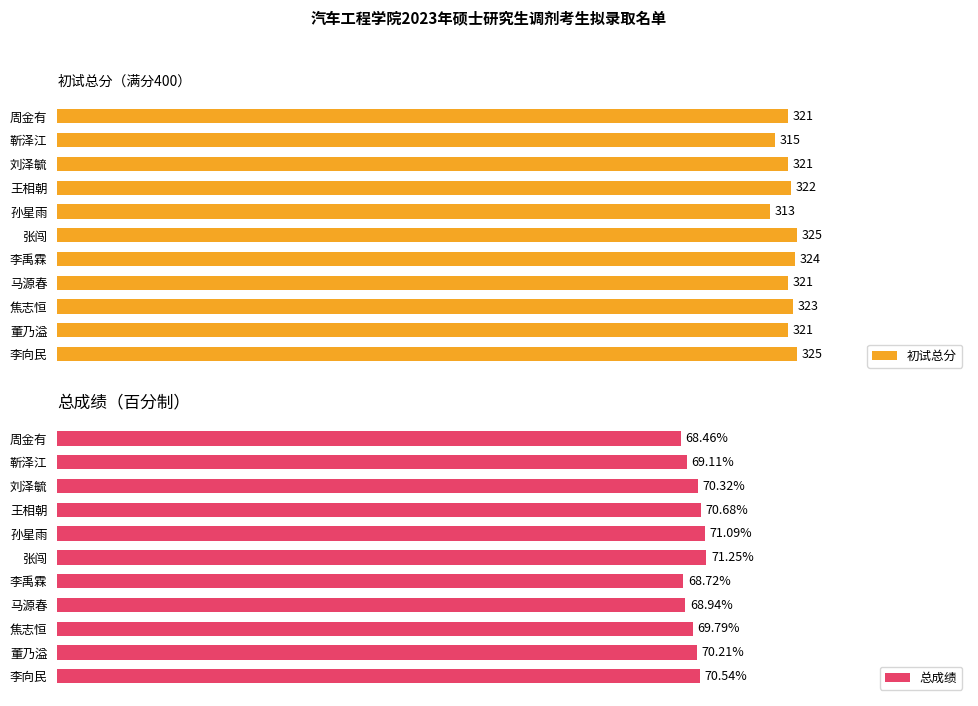

Which has a higher value, 靳泽江 or 王相朝?

王相朝